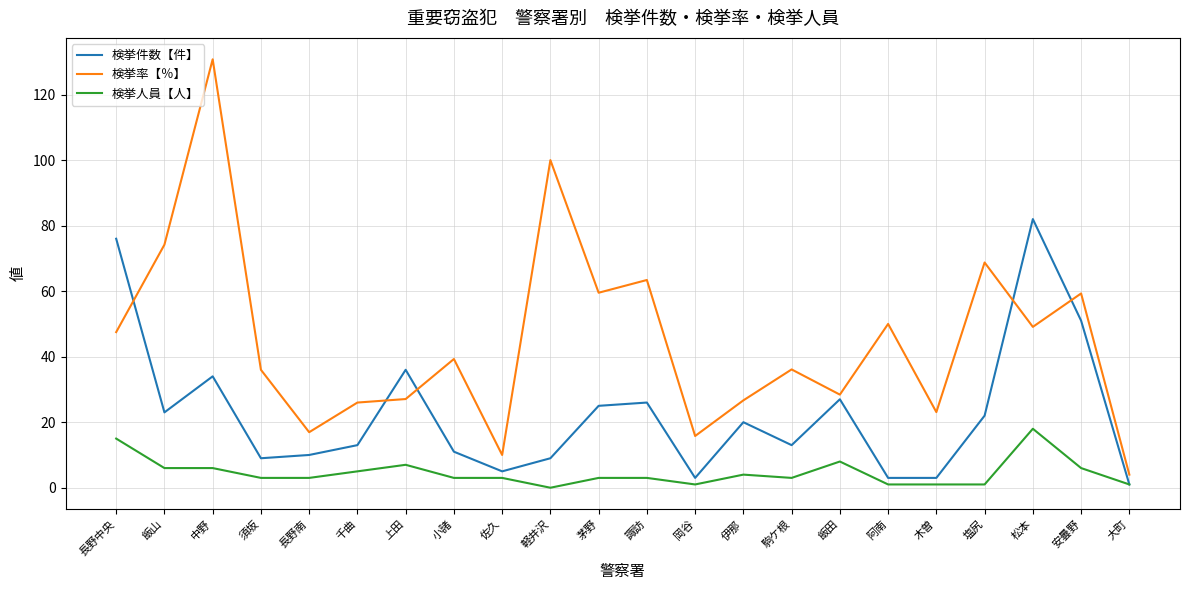

Rank the series at 伊那 from lowest to highest value.

検挙人員【人】, 検挙件数【件】, 検挙率【％】